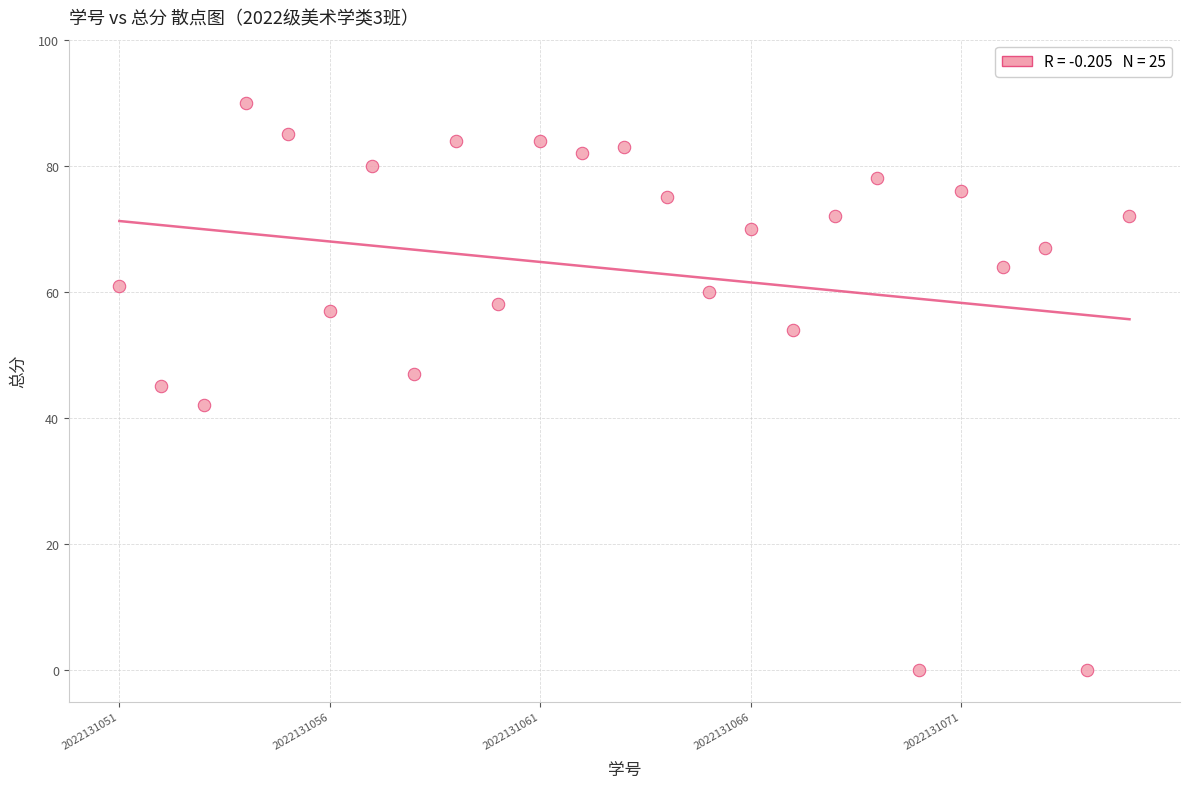

What is the range of Y values (max minus min)?

90